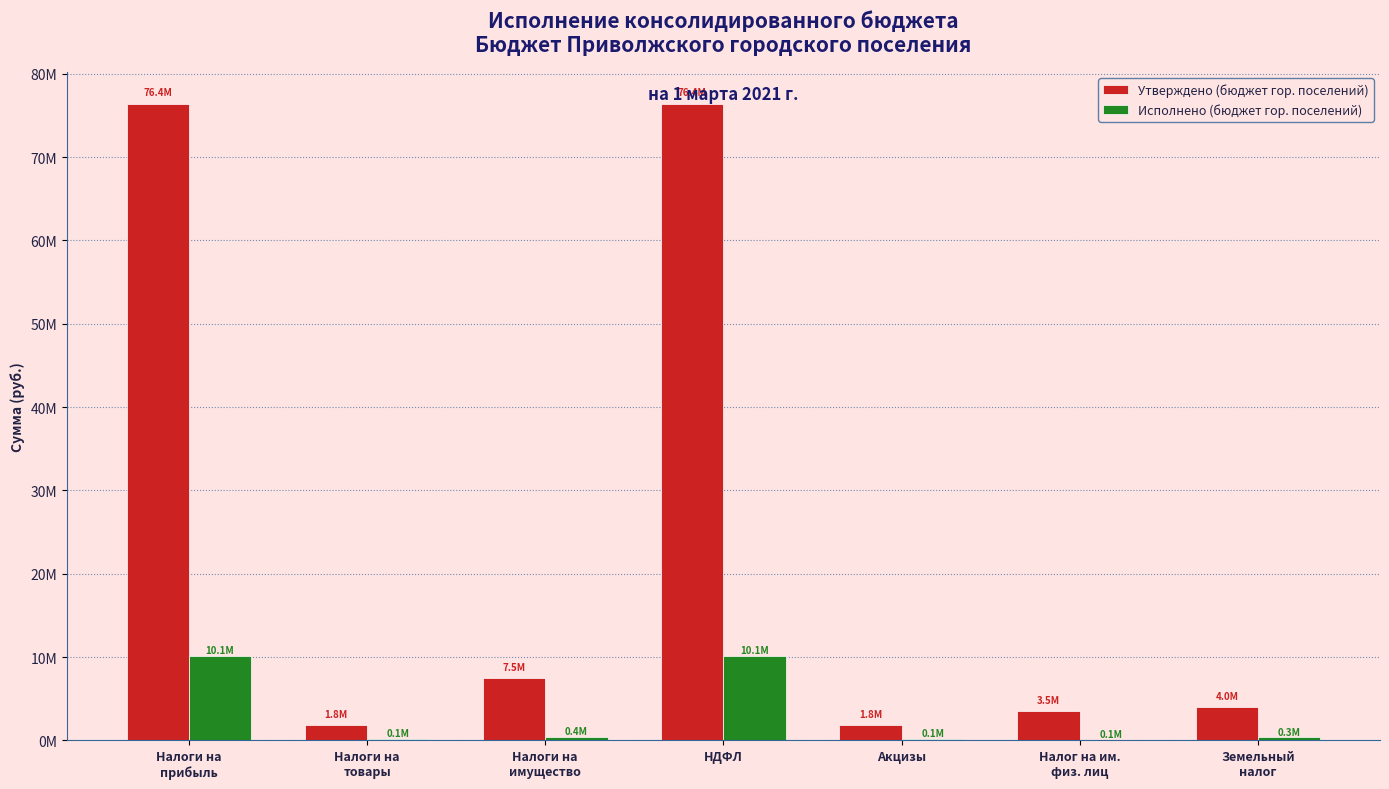

Reading right to left, transcribe all the data shown in this chart.

Утверждено (бюджет гор. поселений): 3950000.0	3500000.0	1823380.0	76391500.0	7450000.0	1823380.0	76391500.0
Исполнено (бюджет гор. поселений): 348422.7	83209.6	140682.8	10107455.8	431632.3	140682.8	10107455.8